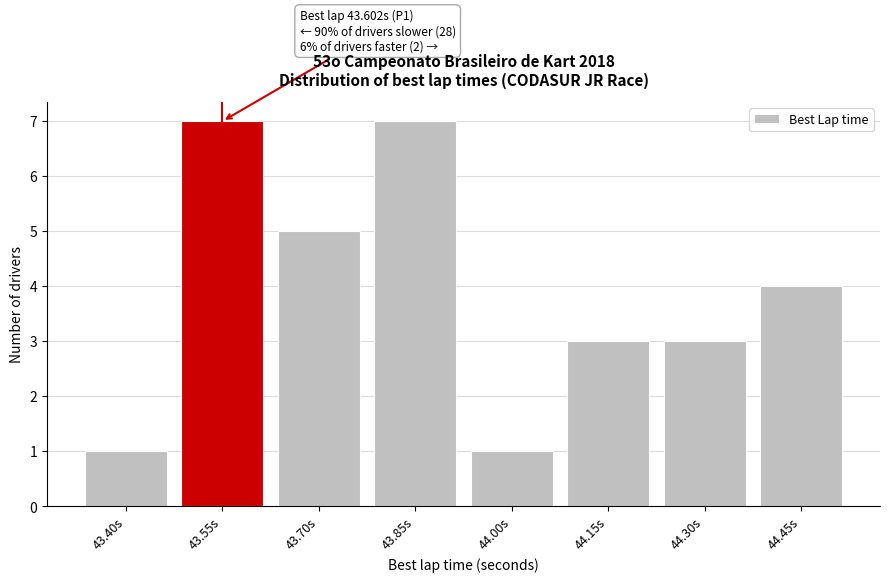

Reading left to right, transcribe all the data shown in this chart.

43.40s=1	43.55s=7	43.70s=5	43.85s=7	44.00s=1	44.15s=3	44.30s=3	44.45s=4